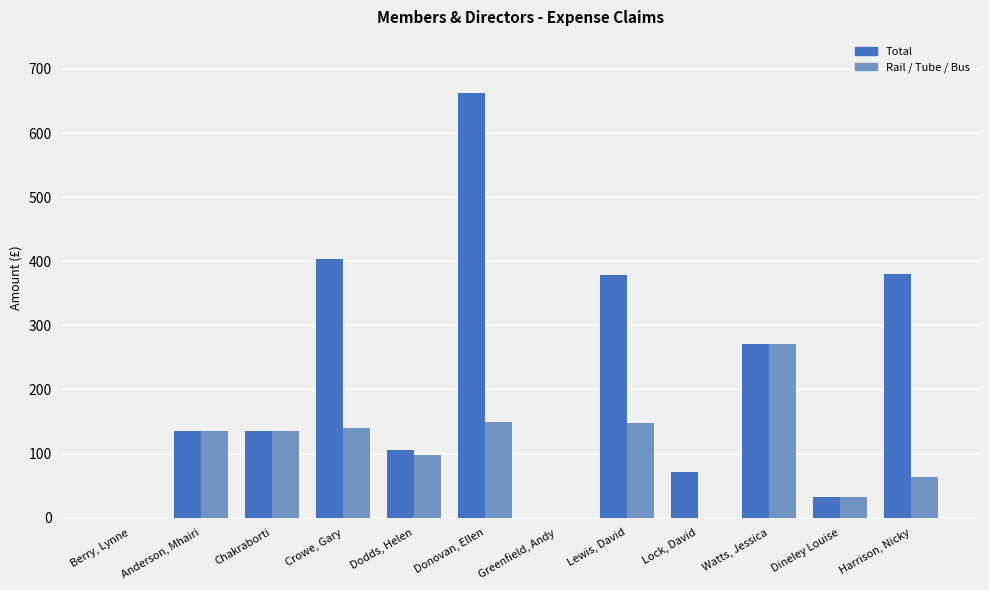

Is it true that Total equals 105.9 at Dodds, Helen?

True